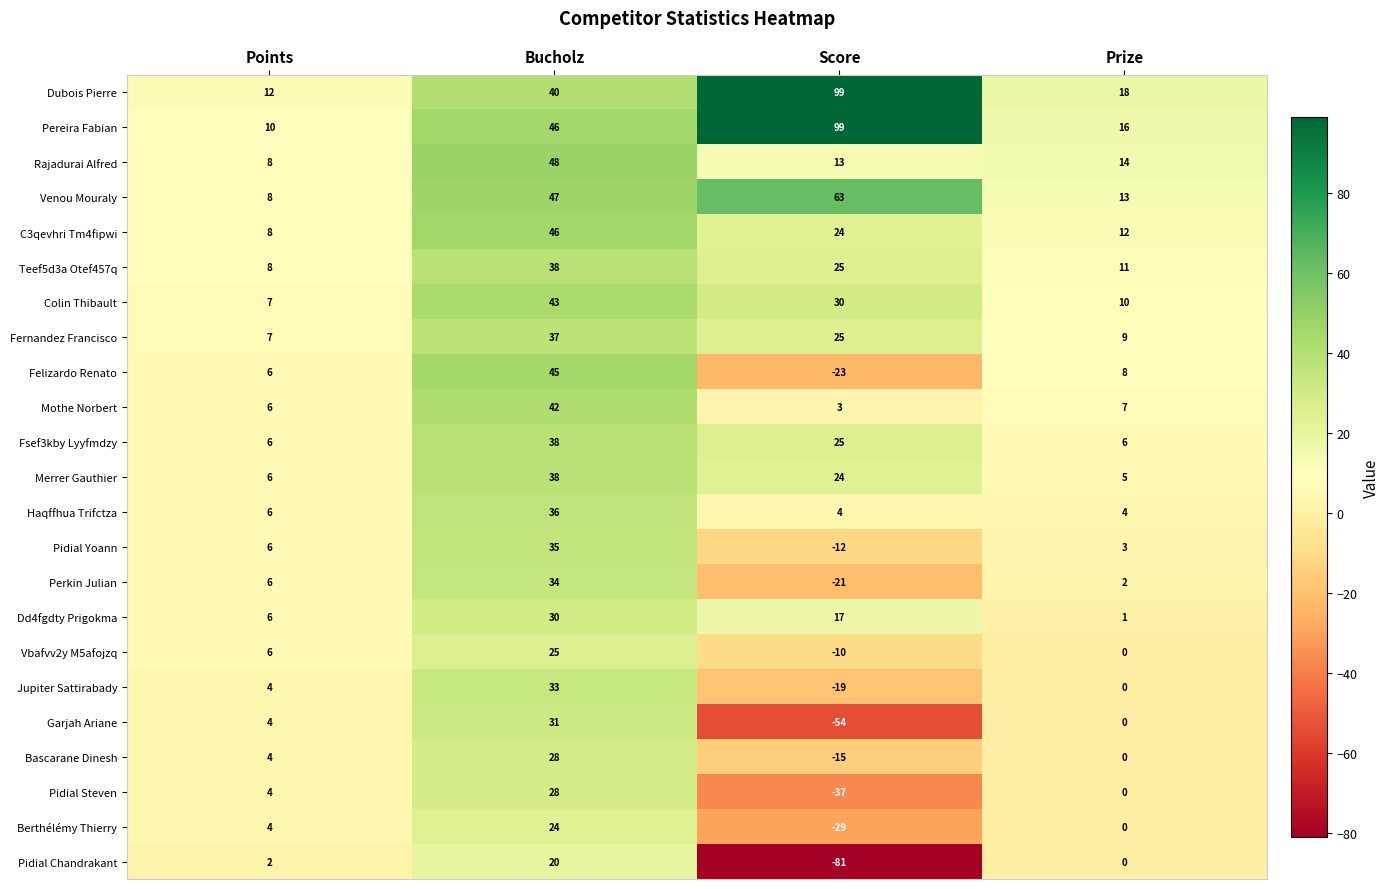

Which category has the highest value across all series?

Score